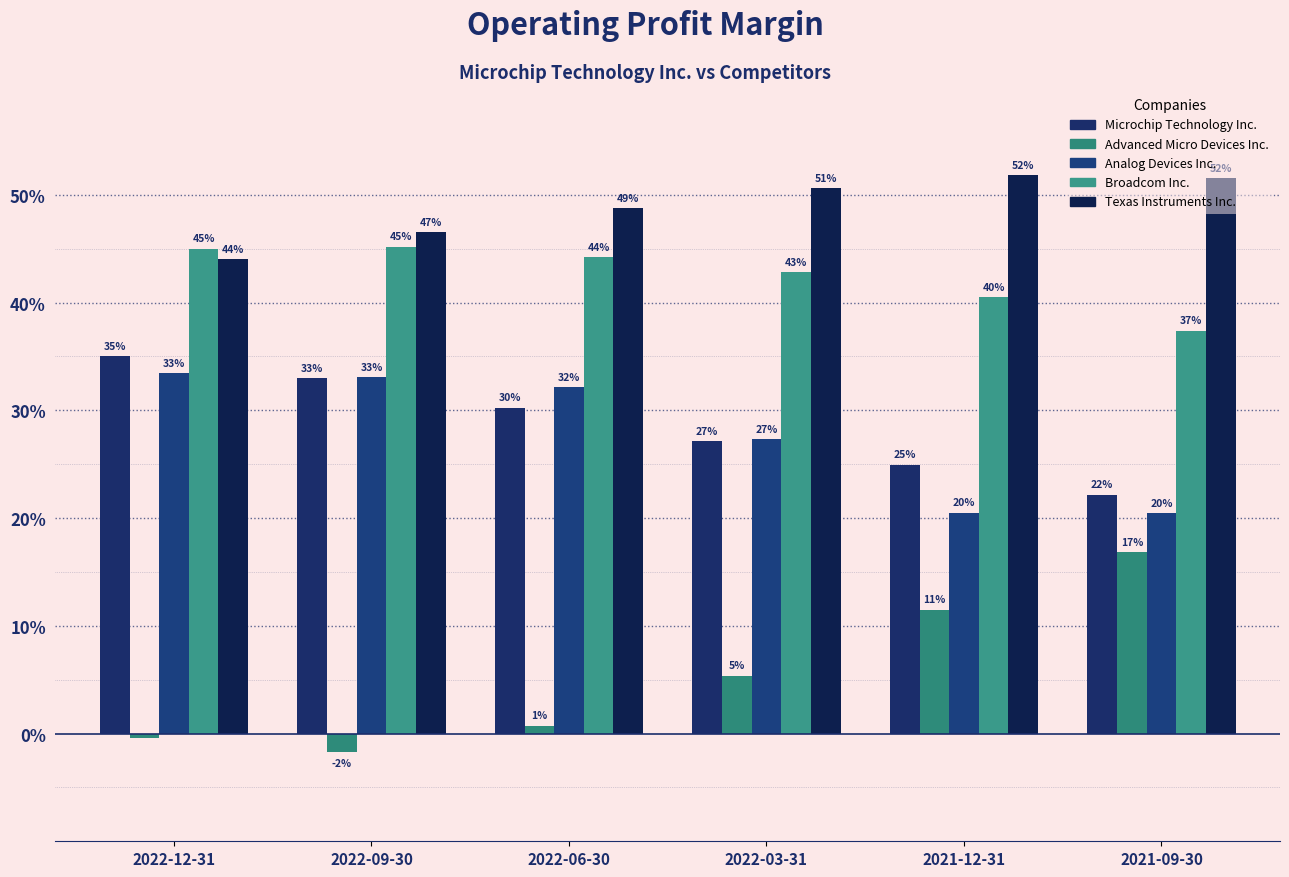

Reading left to right, what are all the values shown in this chart?

Microchip Technology Inc.: 35.0	33.0	30.2	27.1	25.0	22.2
Advanced Micro Devices Inc.: -0.4	-1.7	0.7	5.4	11.5	16.8
Analog Devices Inc.: 33.4	33.1	32.1	27.3	20.5	20.4
Broadcom Inc.: 45.0	45.2	44.2	42.8	40.5	37.4
Texas Instruments Inc.: 44.0	46.5	48.8	50.6	51.8	51.5